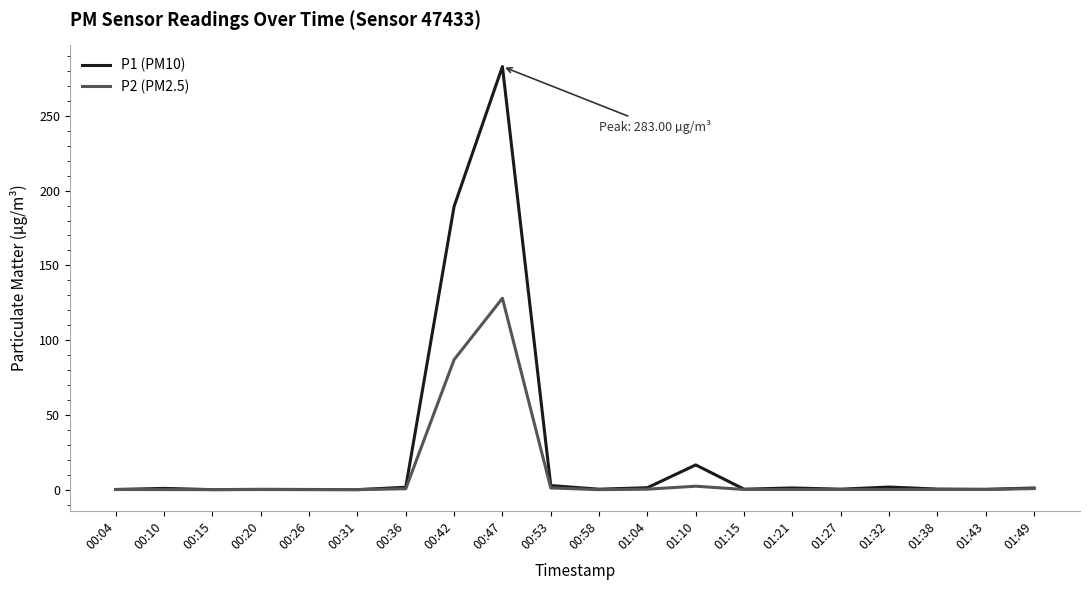

What is the highest value of the P2 (PM2.5) series?

128.0